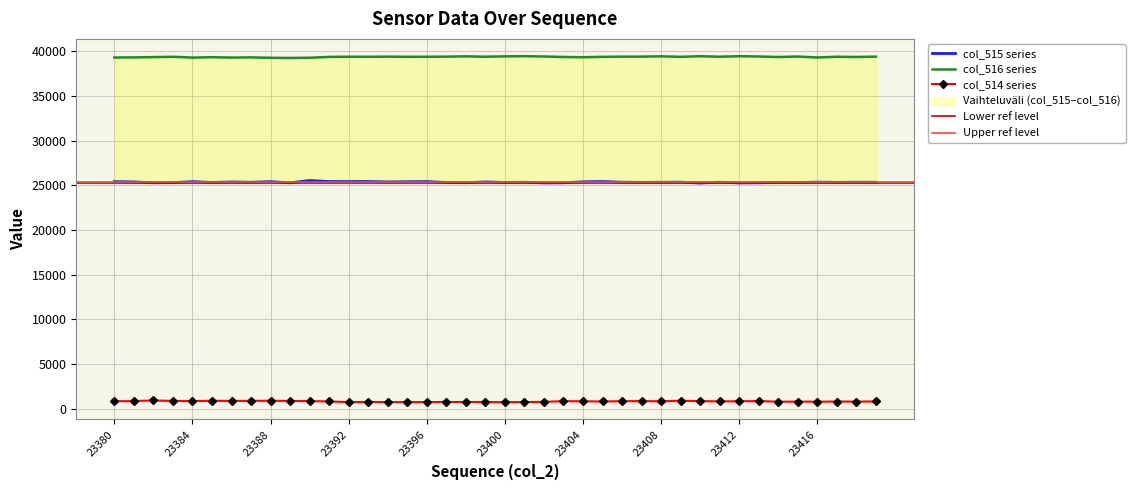

What is the highest value of the col_515 series?

25530